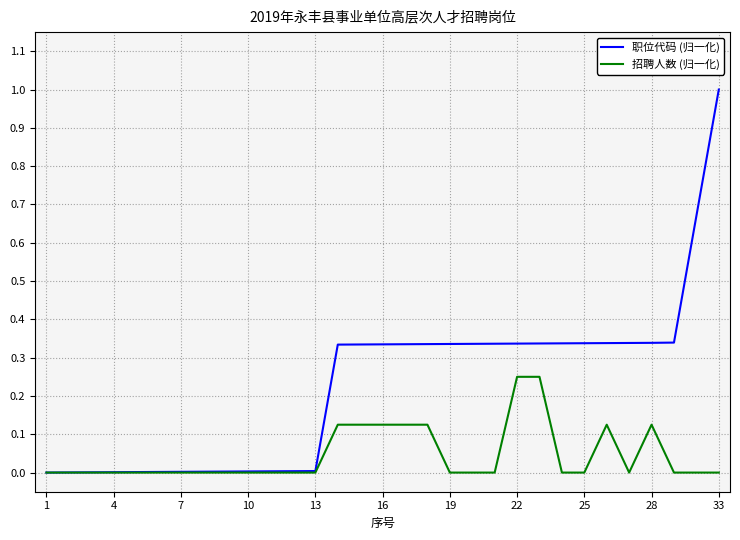

Which series has the largest total across all categories?

职位代码 (归一化)